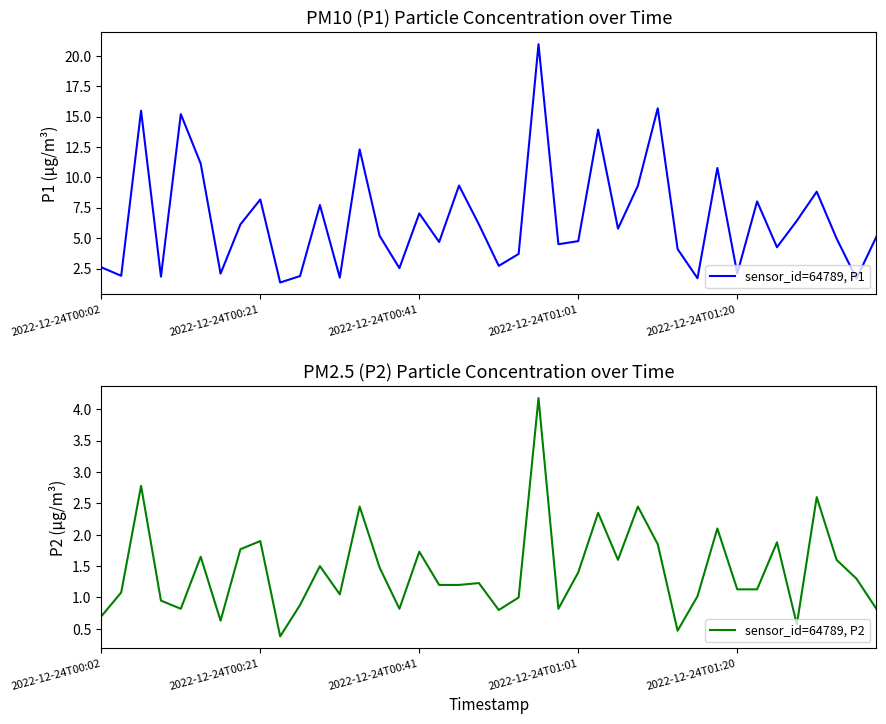

In sensor_id=64789, P2, how many points are lower than both neighbors (excluding endpoints)?

10